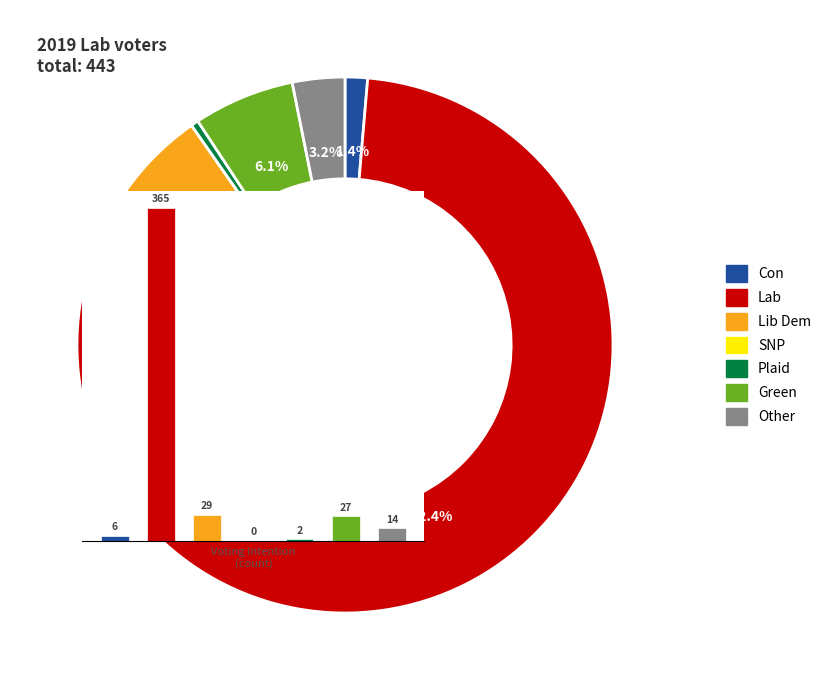

Is there a majority slice in this chart?

Yes